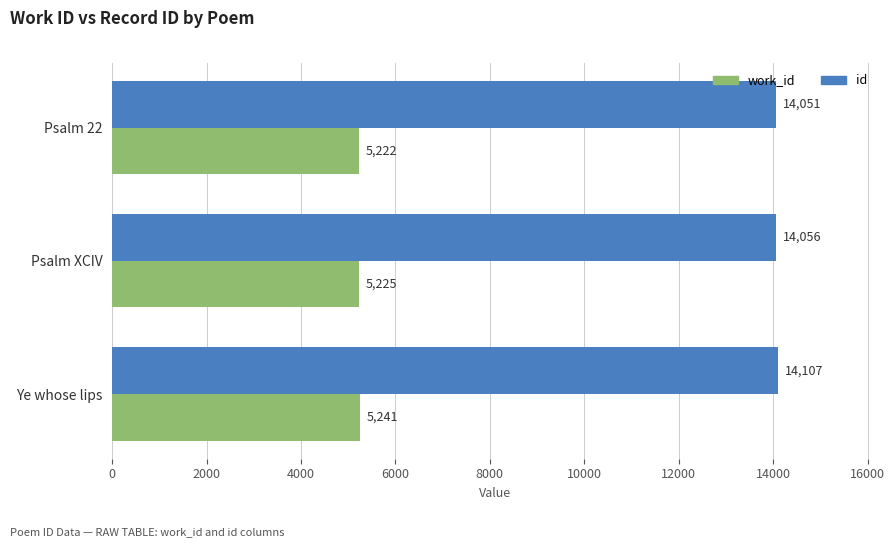

How many series are shown in this chart?

2